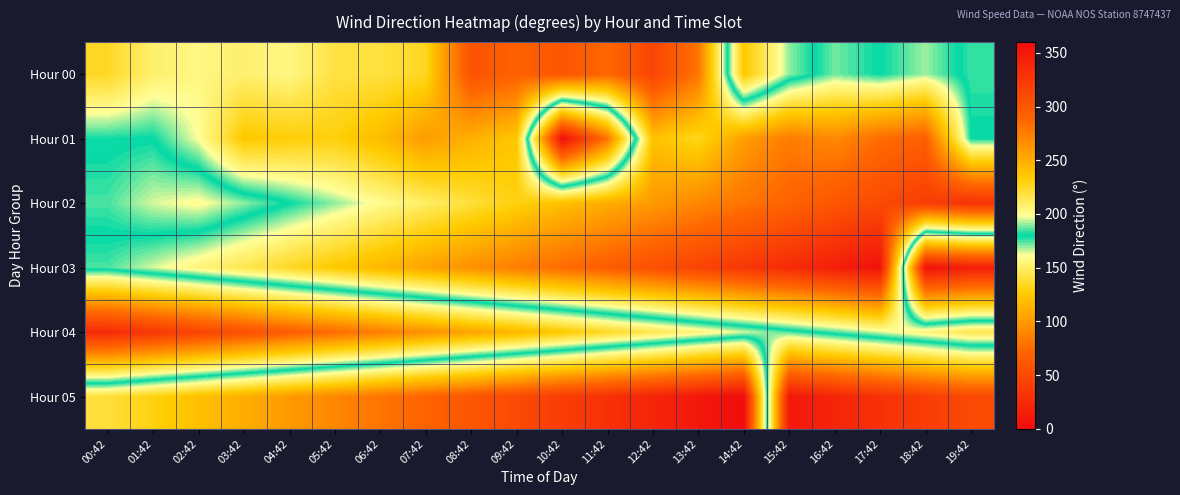

Which series has the largest range (max minus min)?

Hour 03